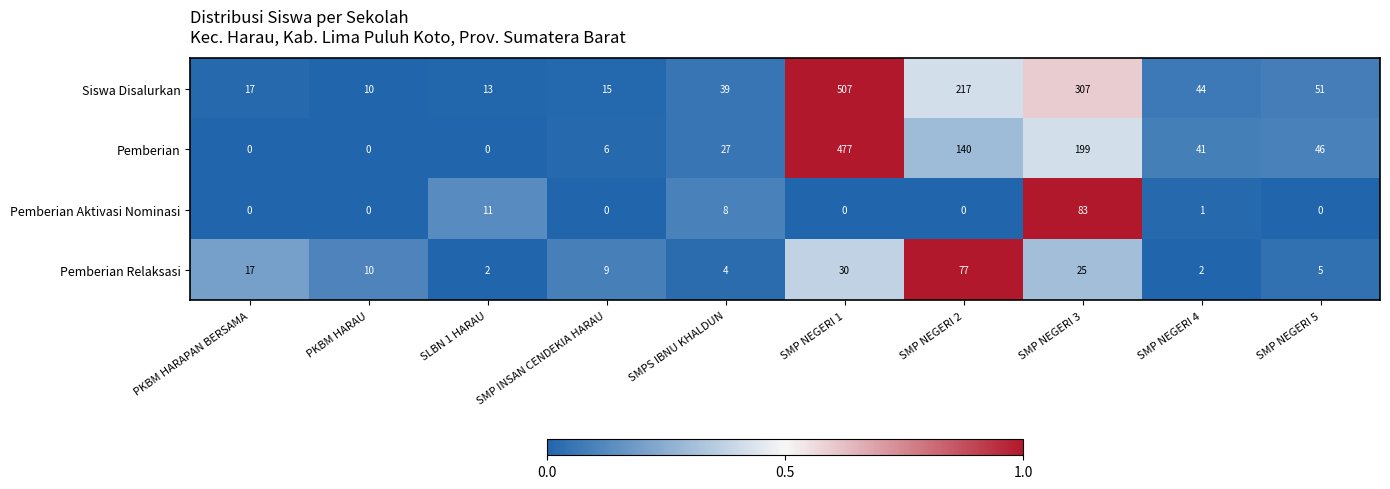

At SMP NEGERI 1, list the series in order from smallest to largest.

Pemberian Aktivasi Nominasi, Pemberian Relaksasi, Pemberian, Siswa Disalurkan